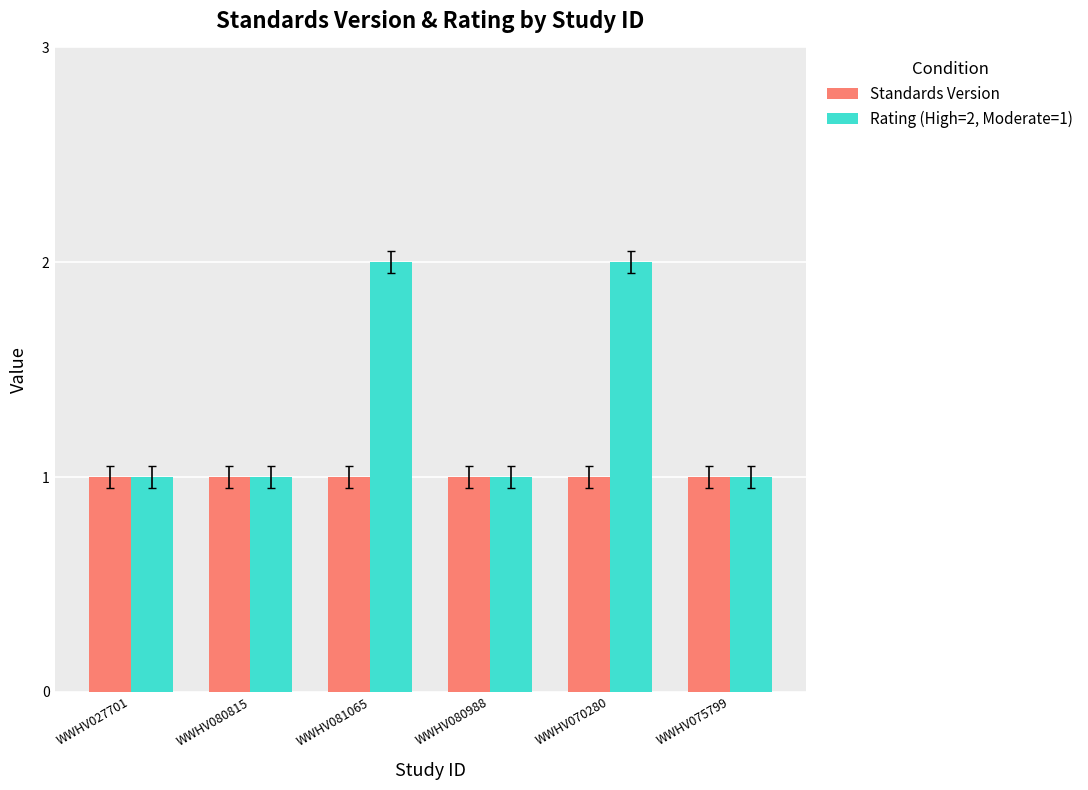

Reading left to right, transcribe all the data shown in this chart.

Standards Version: WWHV027701=1	WWHV080815=1	WWHV081065=1	WWHV080988=1	WWHV070280=1	WWHV075799=1
Rating (High=2, Moderate=1): WWHV027701=1	WWHV080815=1	WWHV081065=2	WWHV080988=1	WWHV070280=2	WWHV075799=1